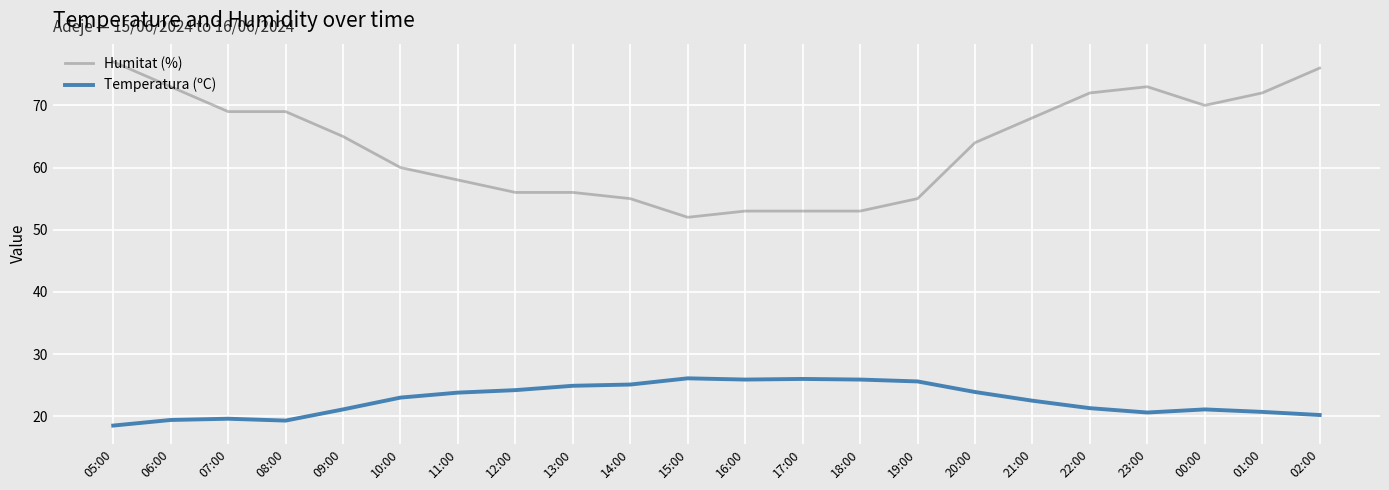

What position from the right is 12:00?

15